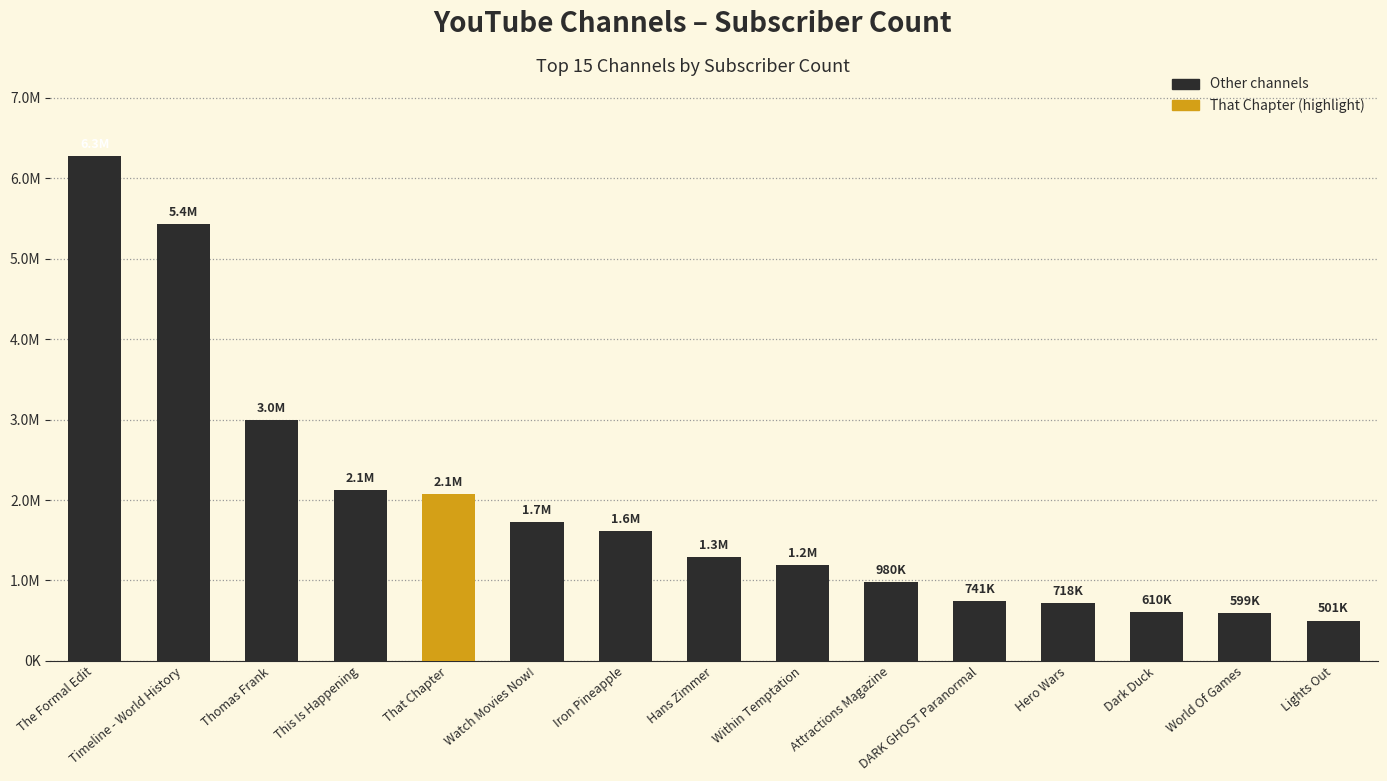

Is it true that the value at This Is Happening is 2120000?

True